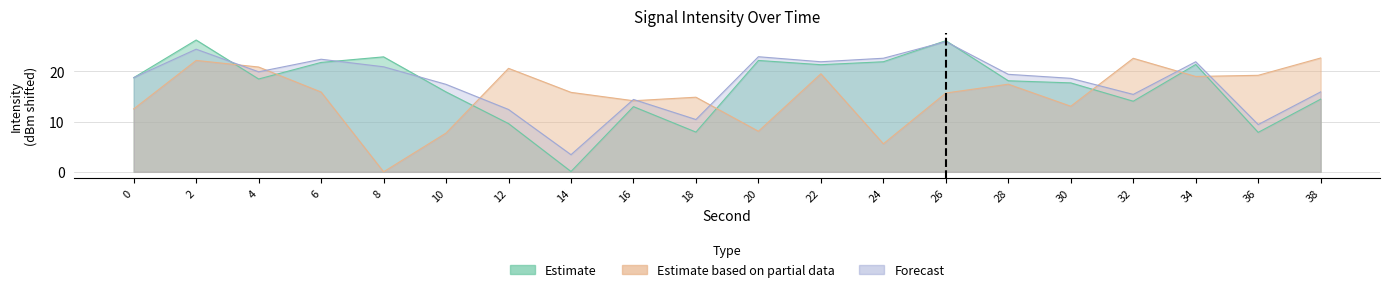

True or false: Forecast and Estimate based on partial data intersect in this chart.

True